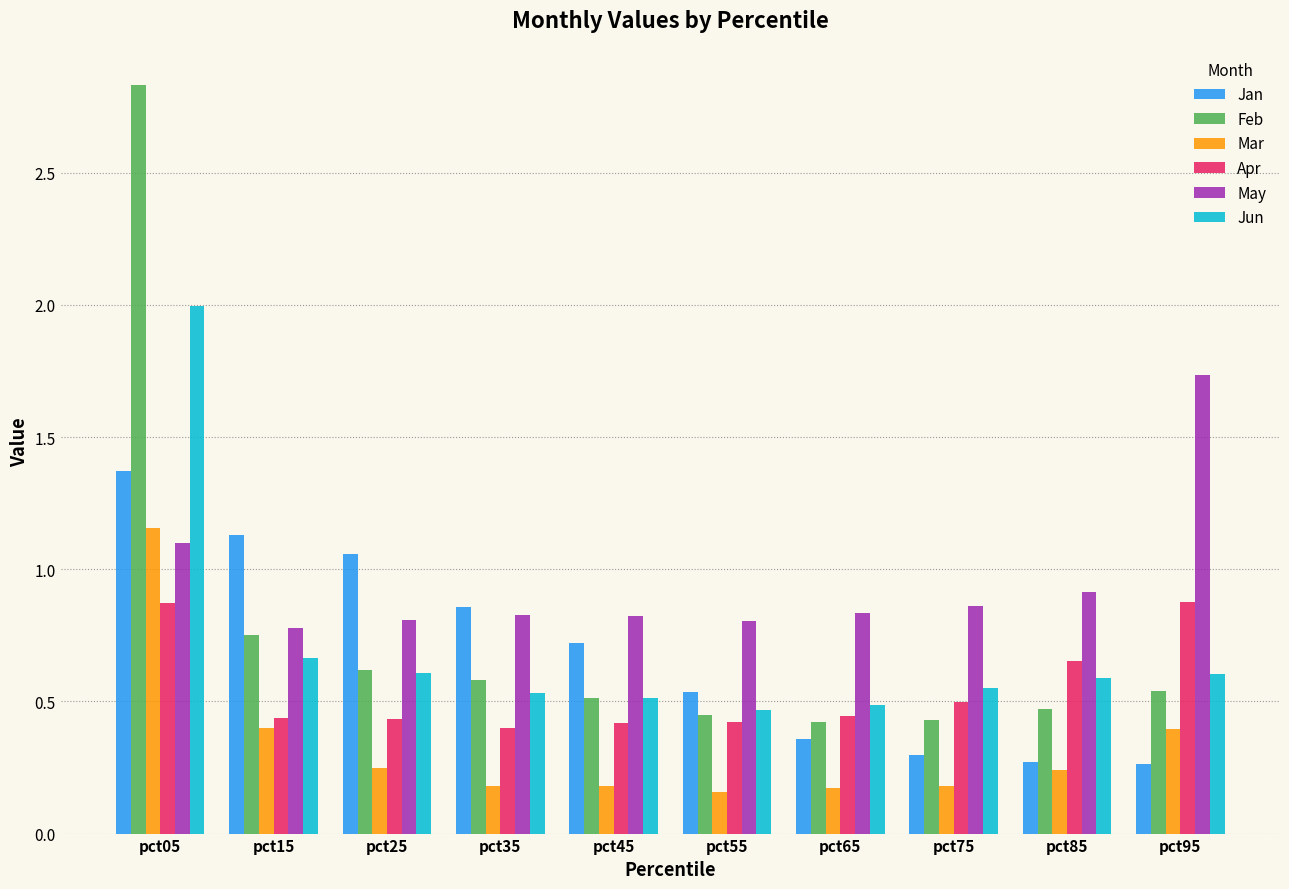

Which series has the largest range (max minus min)?

Feb